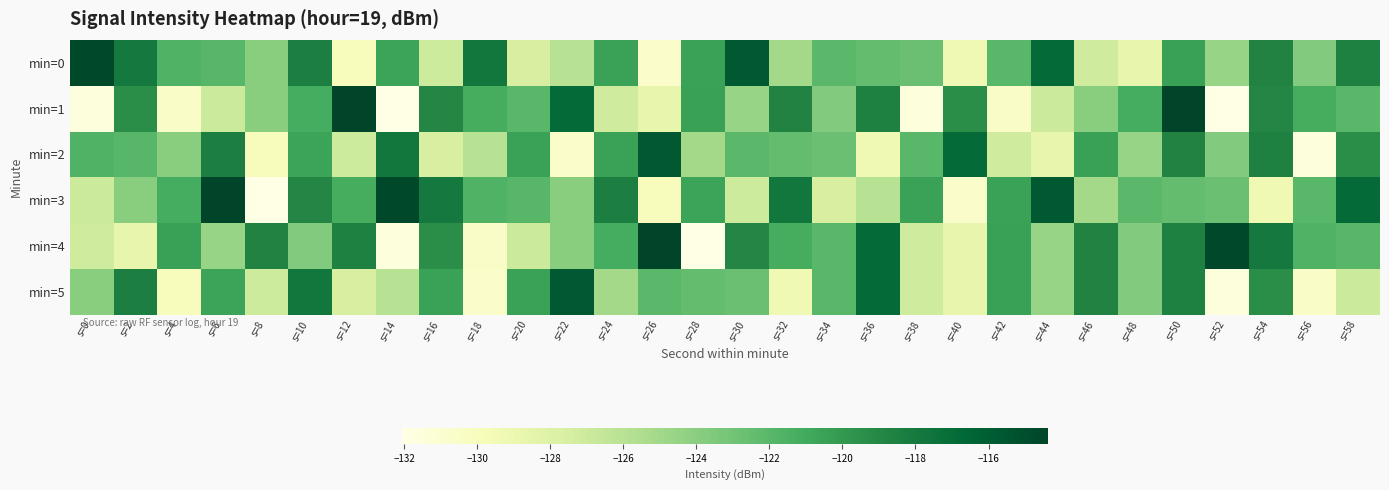

At which category is the sum across all series the highest?

s=50